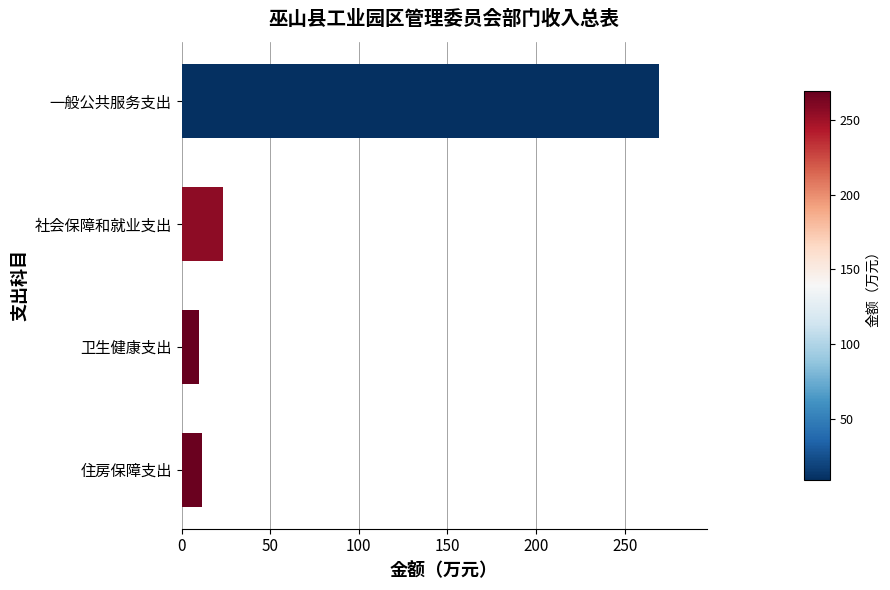

What is the smallest value displayed?

9.7